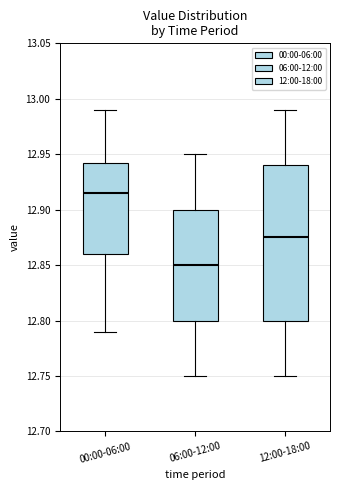

Reading left to right, transcribe this box plot: for each box, give where its median line is, the range the box spans, and where its two whiskers end, as read against the y-axis. The values are not printed on the chart, so give them approximately, as read against the axis.

00:00-06:00: median 12.915, box 12.860 to 12.945, whiskers 12.790 to 12.990
06:00-12:00: median 12.850, box 12.800 to 12.900, whiskers 12.750 to 12.950
12:00-18:00: median 12.875, box 12.800 to 12.940, whiskers 12.750 to 12.990